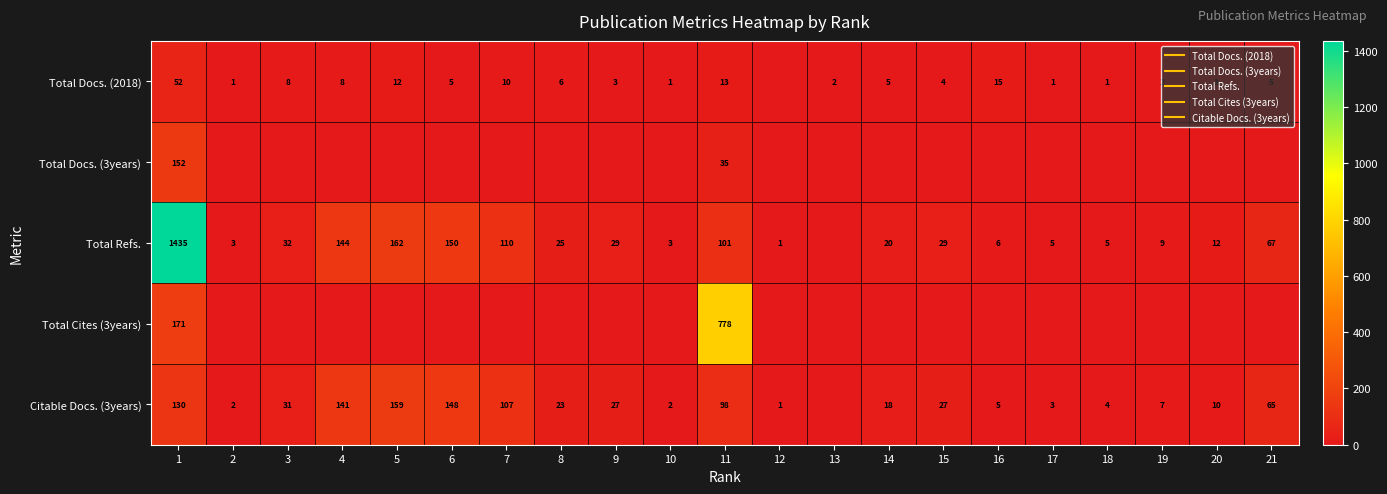

Between 6 and 8, which series saw the biggest shift?

Total Refs.